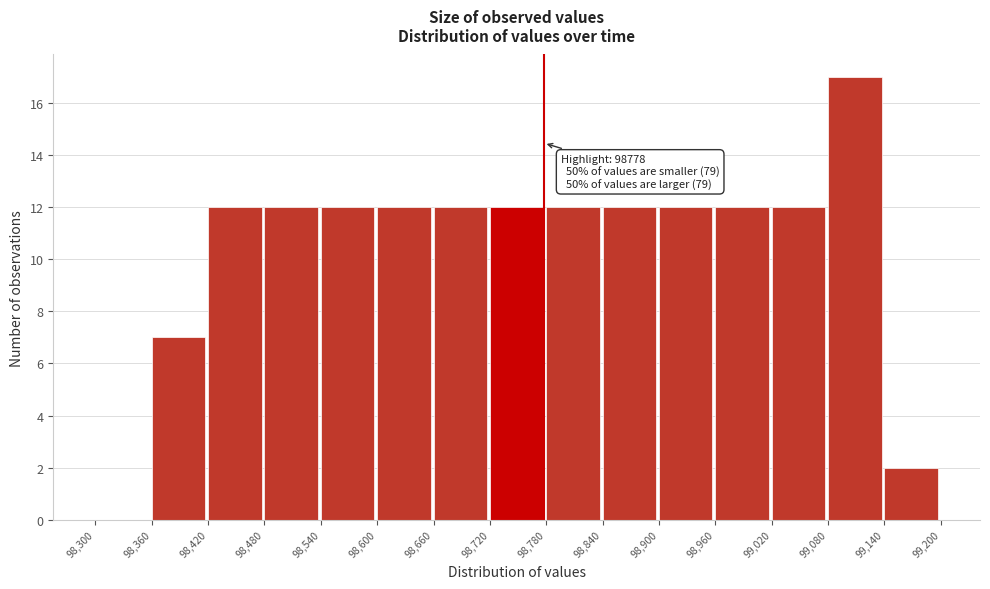

Which range on the x-axis has the tallest bar?

99,080 to 99,140